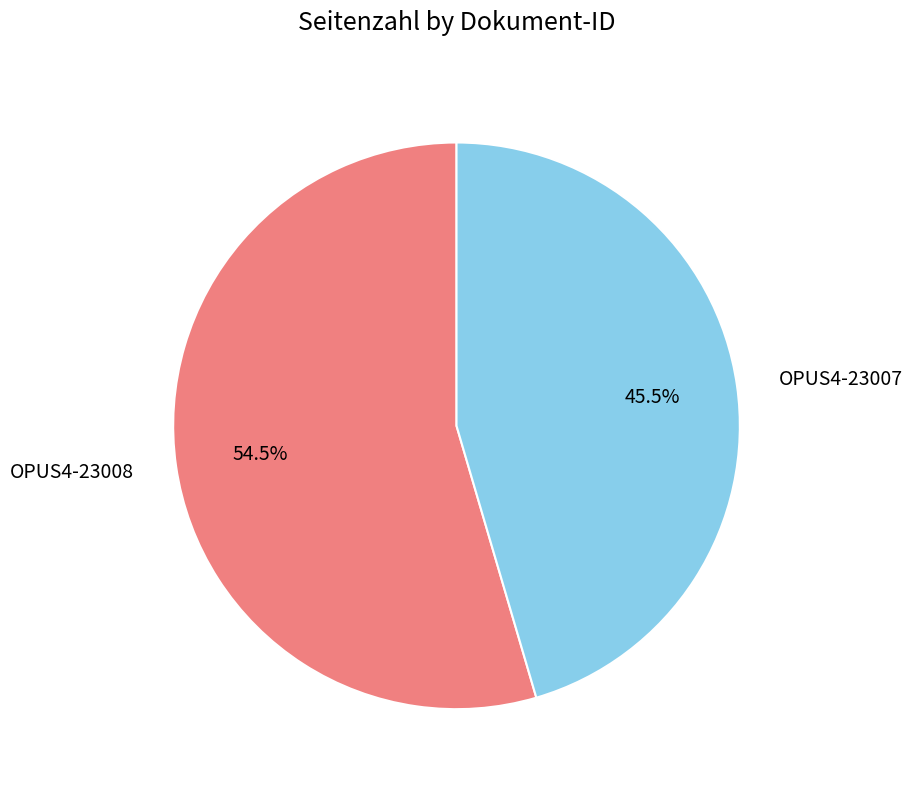

Count the number of slices in the pie.

2